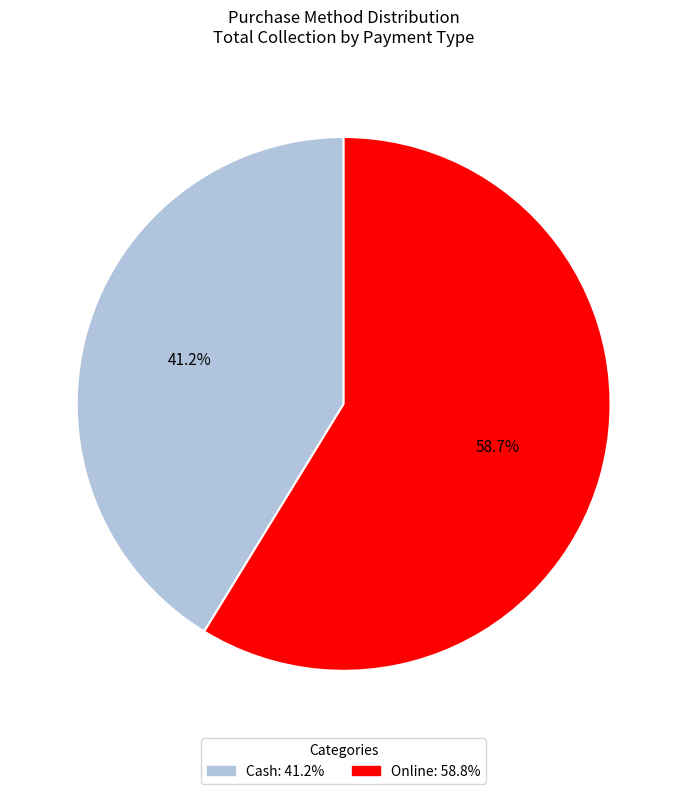

What is the largest slice in the pie chart?

Online